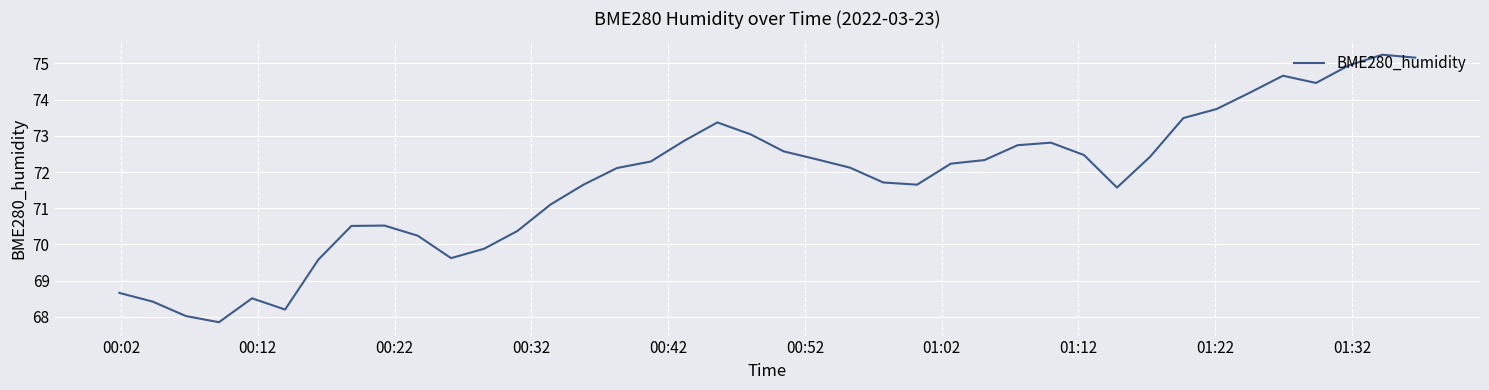

What is the greatest value displayed?

75.2